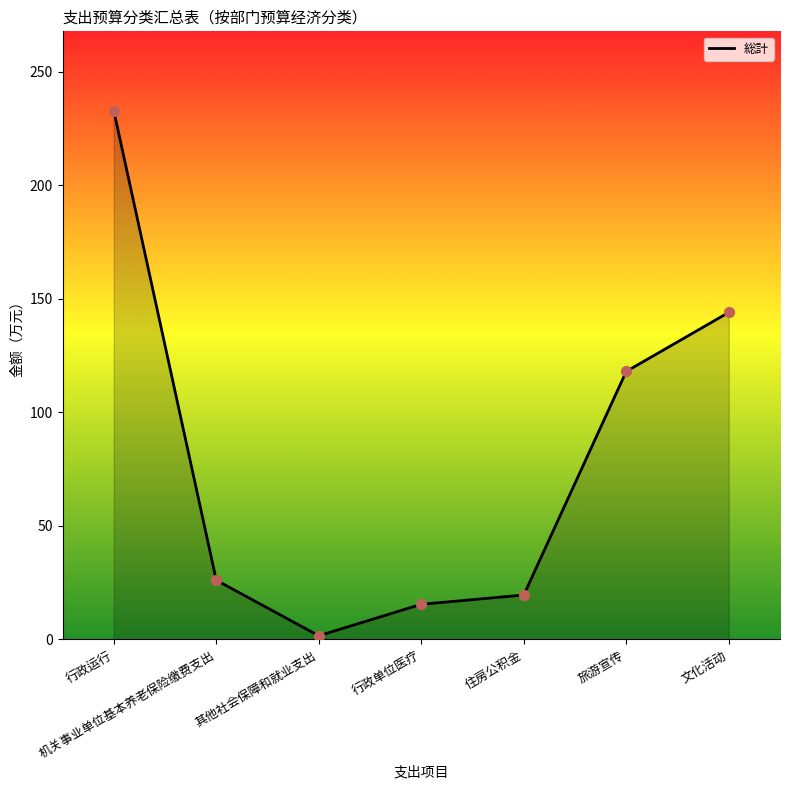

Approximately how many times larger is the value at 文化活动 compared to 行政单位医疗?

9.3